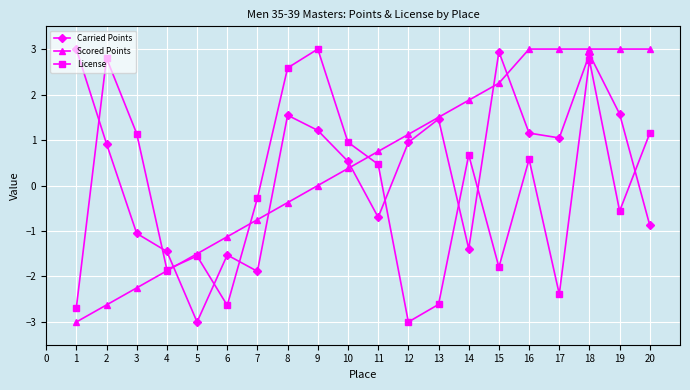

What are all the series names shown in the legend?

Carried Points, Scored Points, License